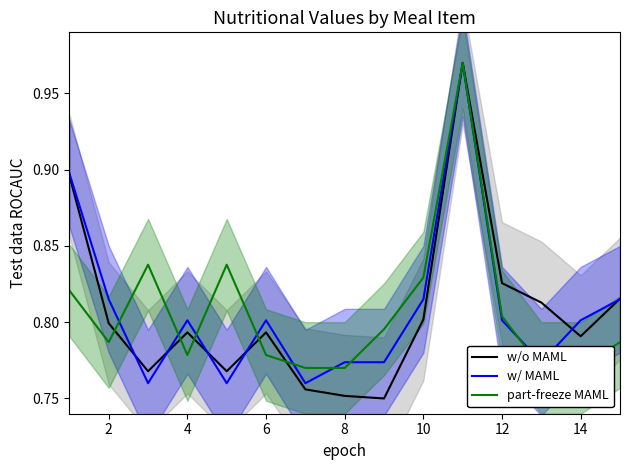

What is the minimum value shown in the chart?

0.8